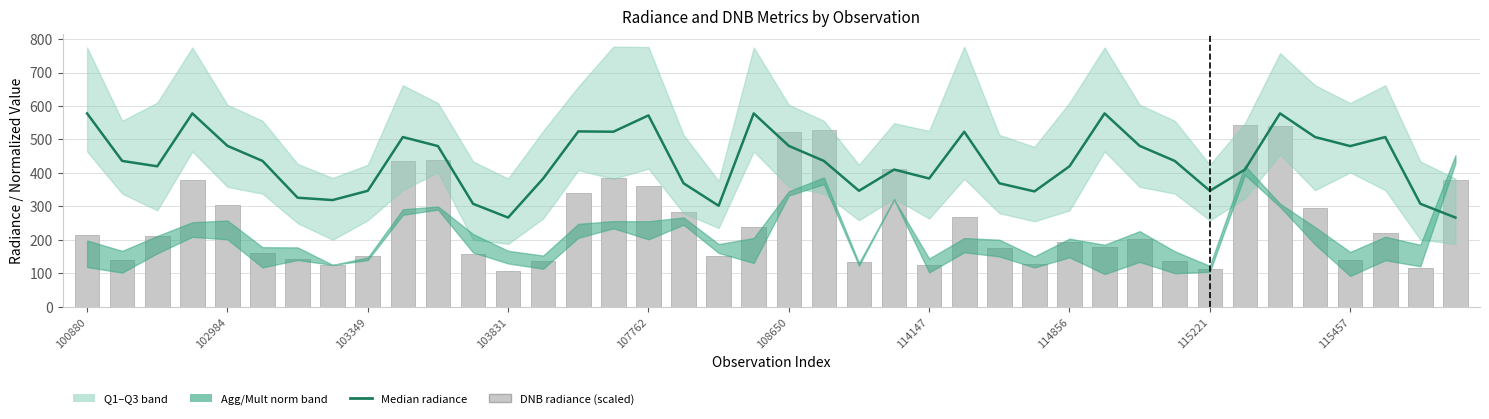

What is the total value across all series at 30?

682.9